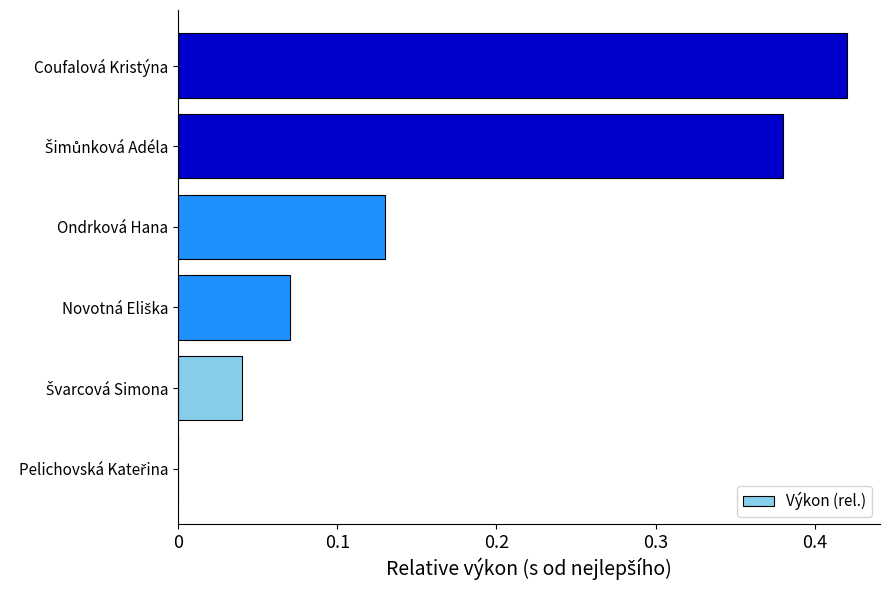

How many data points are above 0?

5